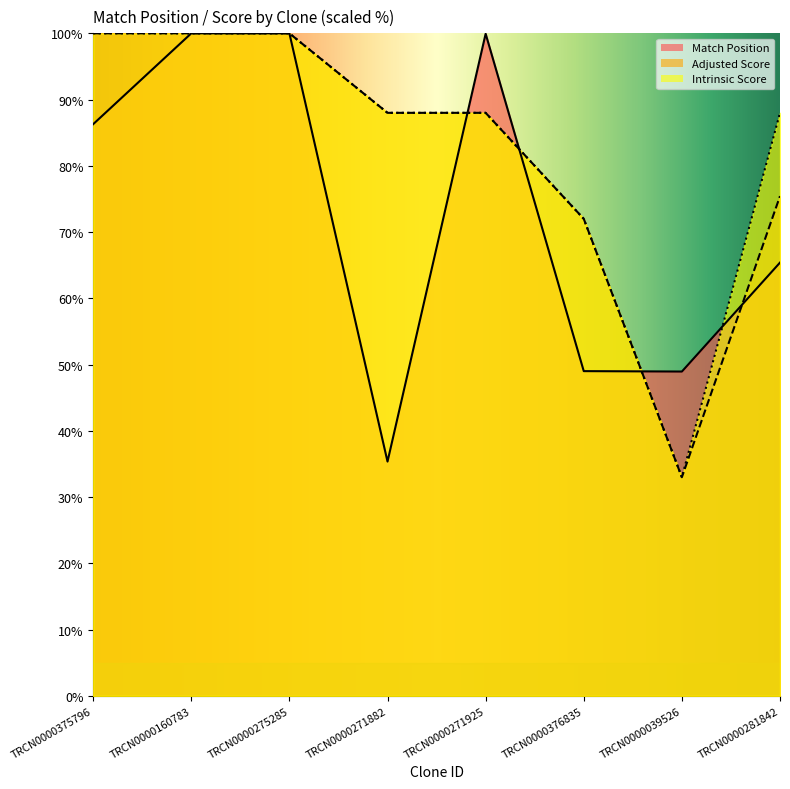

What is the label of the 2nd point from the right?

TRCN0000039526